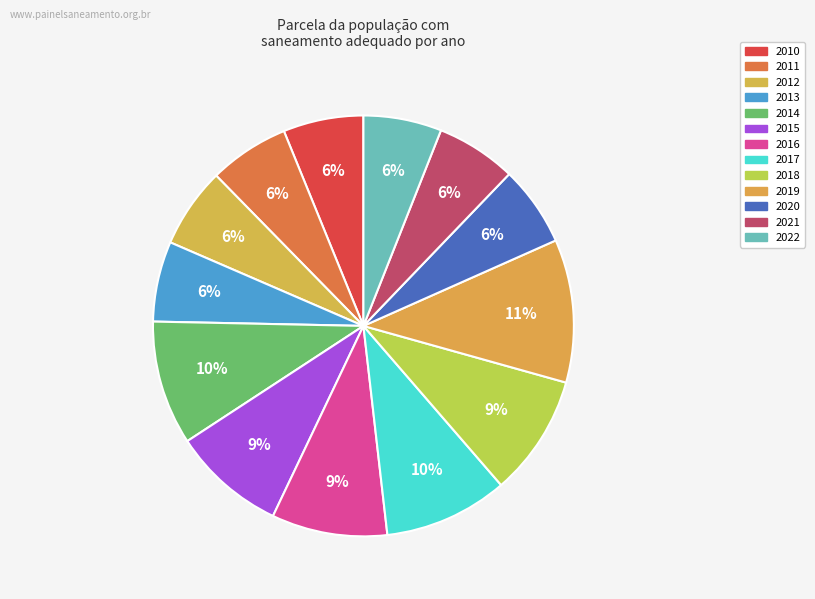

Count the number of slices in the pie.

13